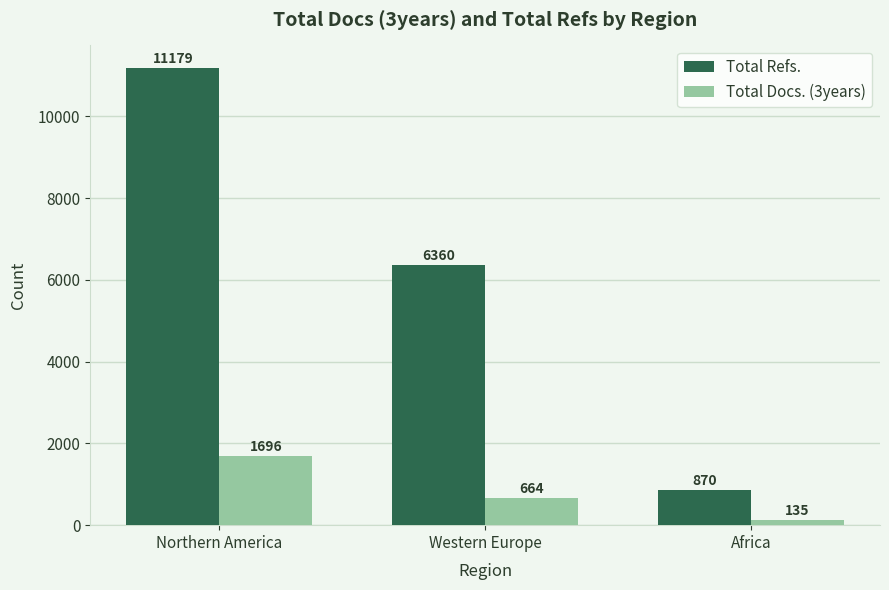

Is it true that Total Refs. equals 6360 at Western Europe?

True